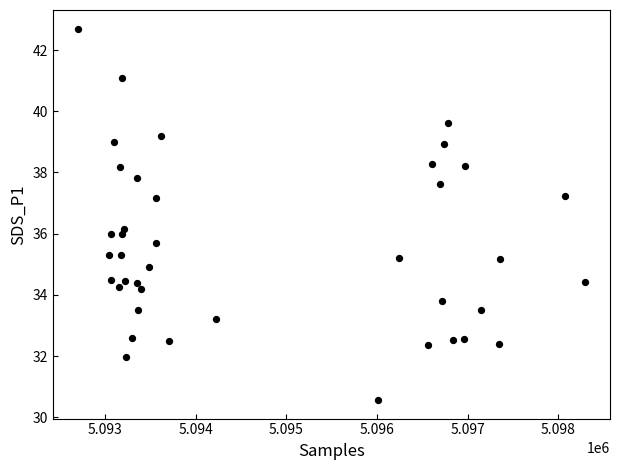

What is the range of Y values (max minus min)?

12.1